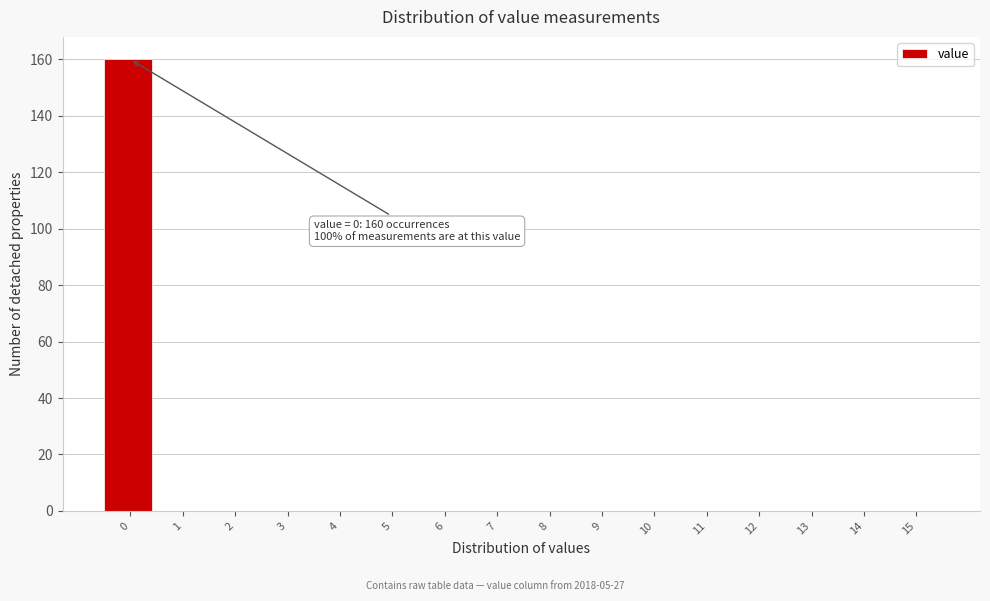

Reading left to right, transcribe all the data shown in this chart.

0=160	1=0	2=0	3=0	4=0	5=0	6=0	7=0	8=0	9=0	10=0	11=0	12=0	13=0	14=0	15=0